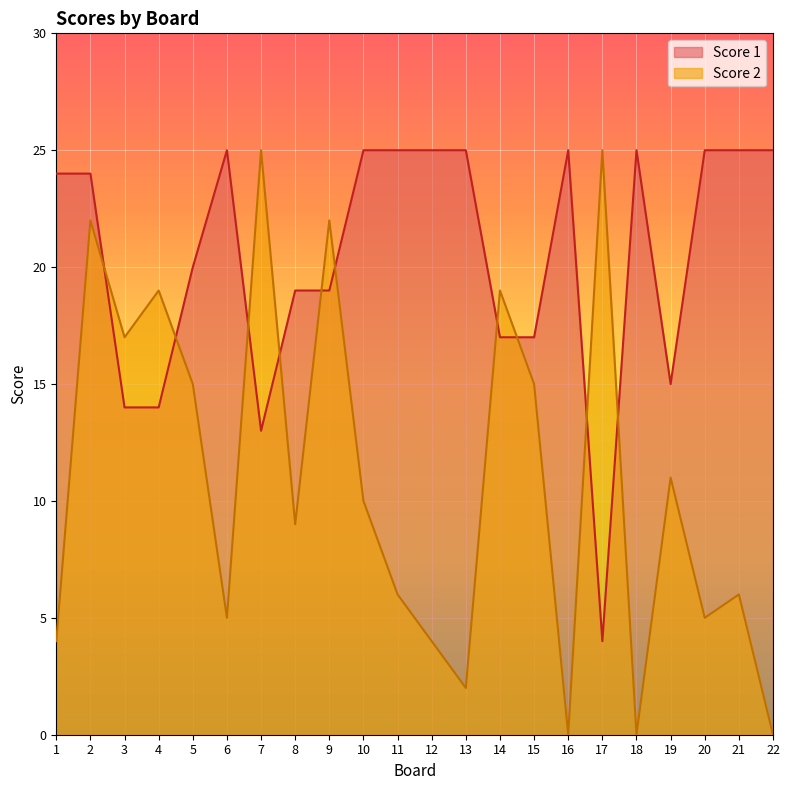

Which category has the highest value in the Score 1 series?

6